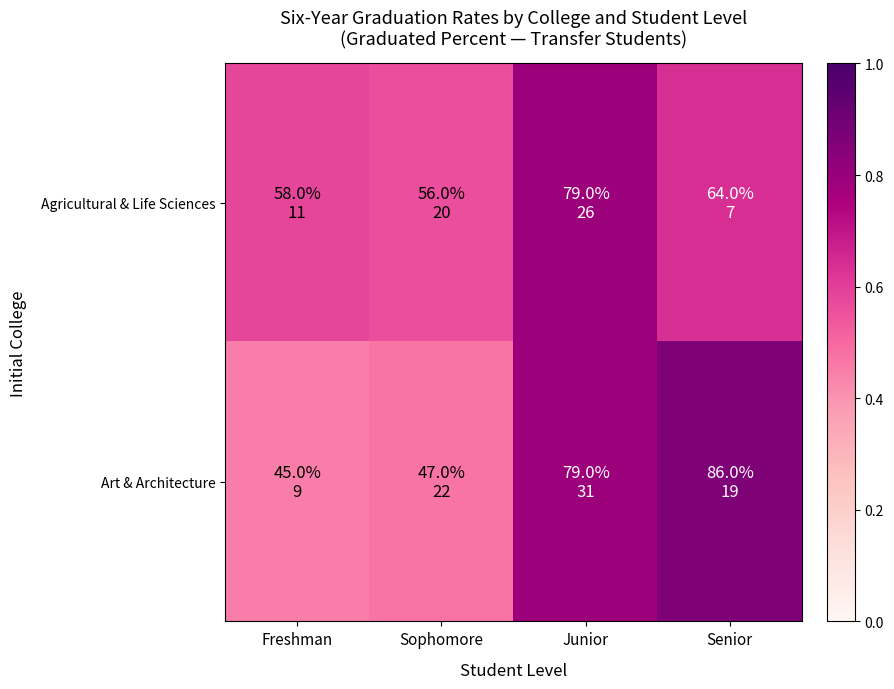

How many series are shown in this chart?

2